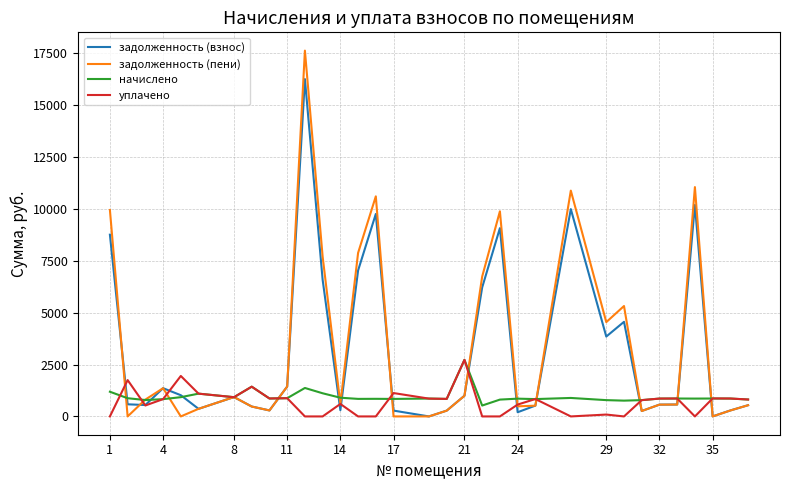

What is the maximum value shown in the chart?

17633.5